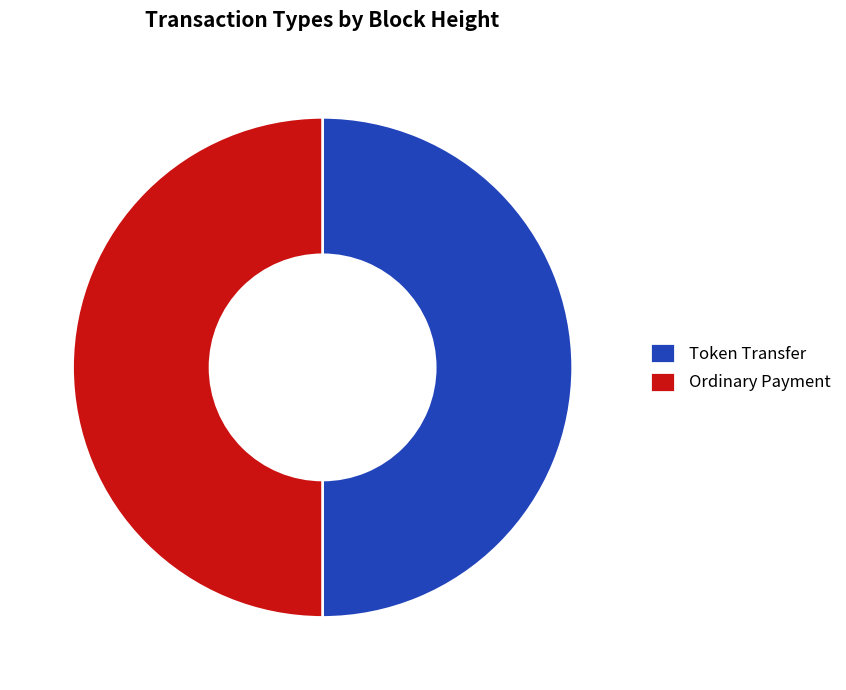

True or false: Ordinary Payment accounts for 44% of the total.

False